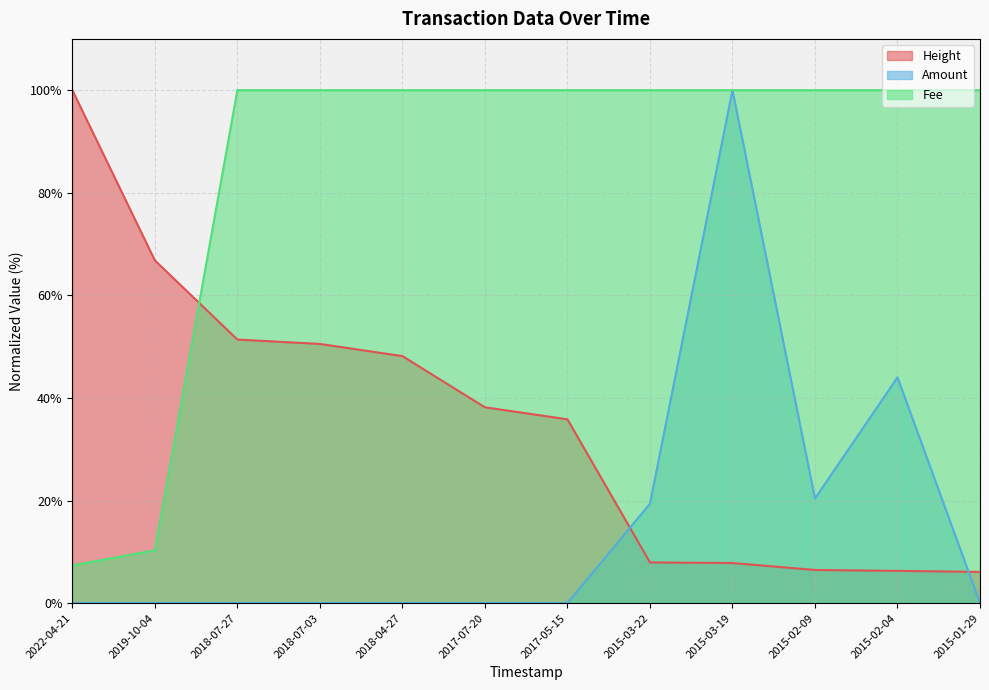

Reading left to right, extract all data points from this chart.

Height: 2022-04-21=100.0	2019-10-04=66.8	2018-07-27=51.4	2018-07-03=50.5	2018-04-27=48.2	2017-07-20=38.2	2017-05-15=35.8	2015-03-22=7.9	2015-03-19=7.8	2015-02-09=6.5	2015-02-04=6.3	2015-01-29=6.1
Amount: 2022-04-21=0.0	2019-10-04=0.0	2018-07-27=0.0	2018-07-03=0.0	2018-04-27=0.0	2017-07-20=0.0	2017-05-15=0.0	2015-03-22=19.4	2015-03-19=100.0	2015-02-09=20.4	2015-02-04=44.0	2015-01-29=0.0
Fee: 2022-04-21=7.3	2019-10-04=10.3	2018-07-27=100.0	2018-07-03=100.0	2018-04-27=100.0	2017-07-20=100.0	2017-05-15=100.0	2015-03-22=100.0	2015-03-19=100.0	2015-02-09=100.0	2015-02-04=100.0	2015-01-29=100.0